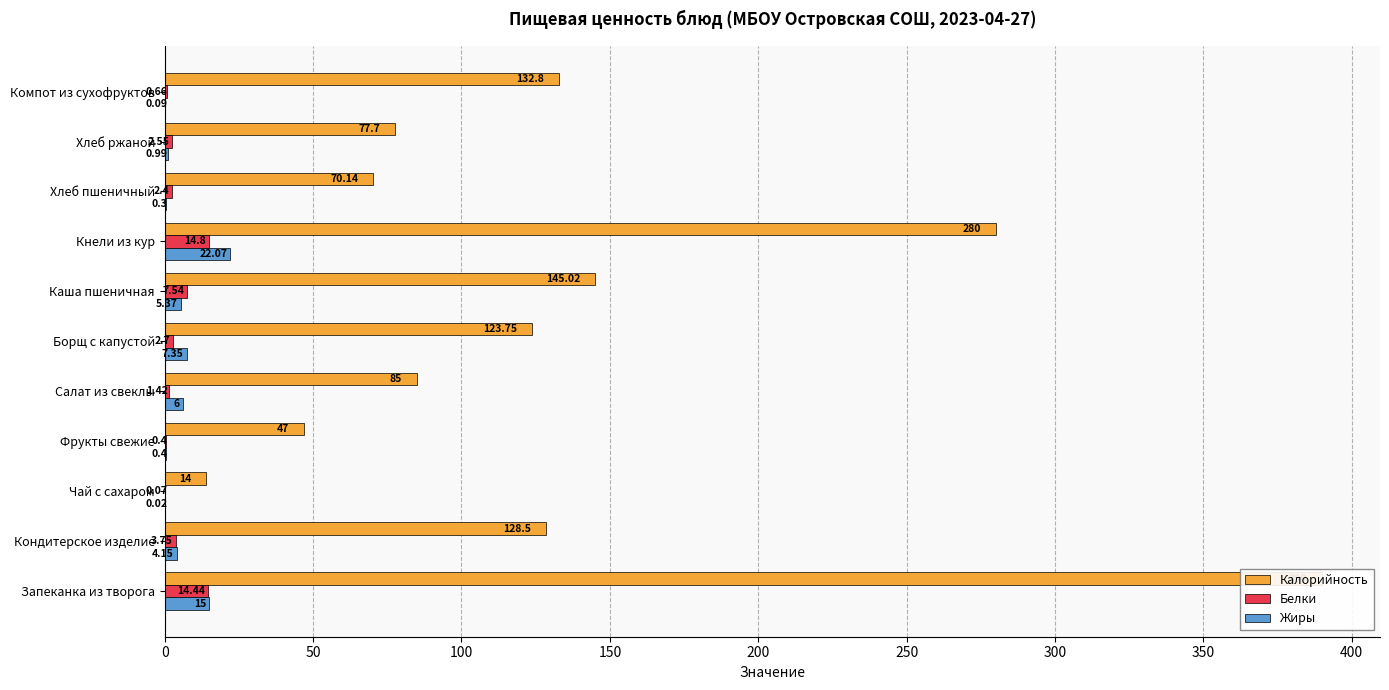

Between Салат из свеклы and Каша пшеничная, which series saw the biggest shift?

Калорийность